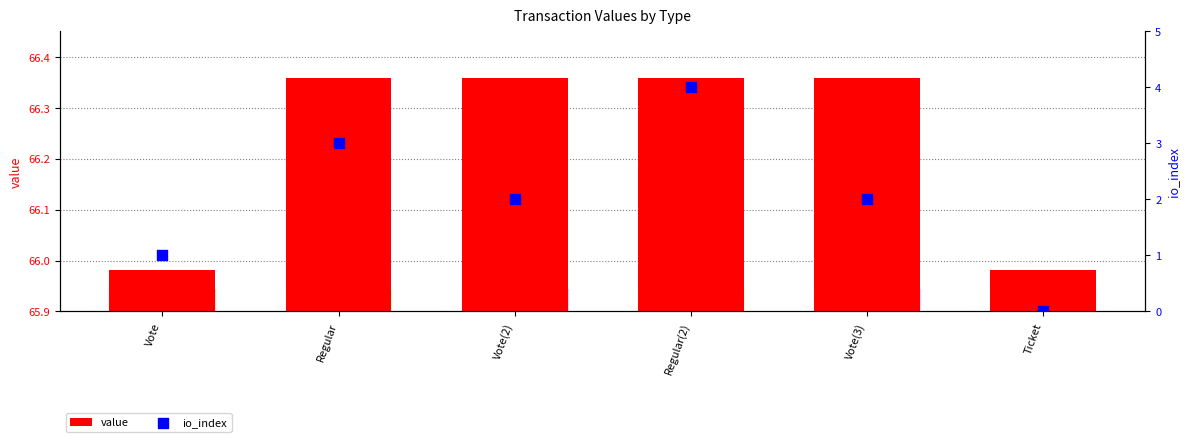

Which series contains the highest Y value?

value